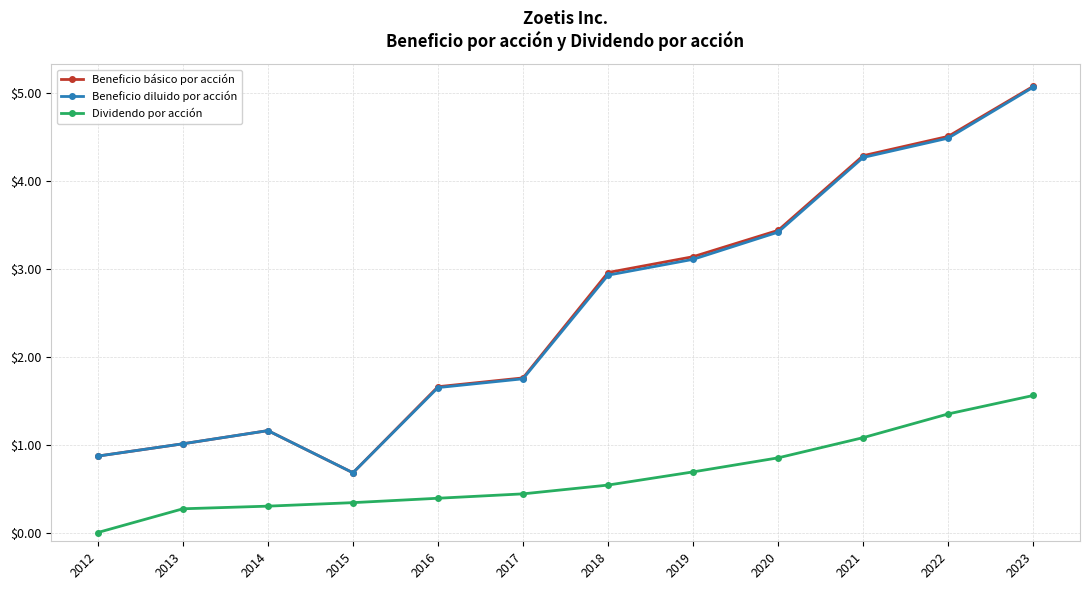

What is the average value of the Beneficio básico por acción series?

2.5